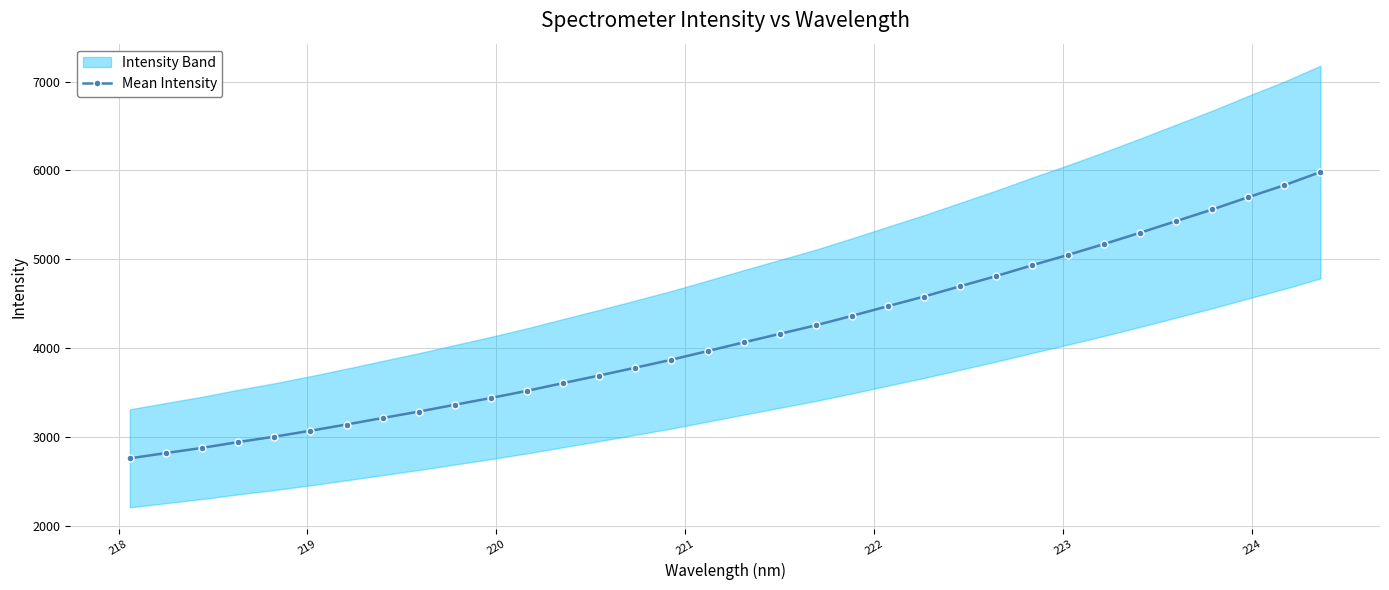

What is the maximum value for Mean Intensity?

5981.1